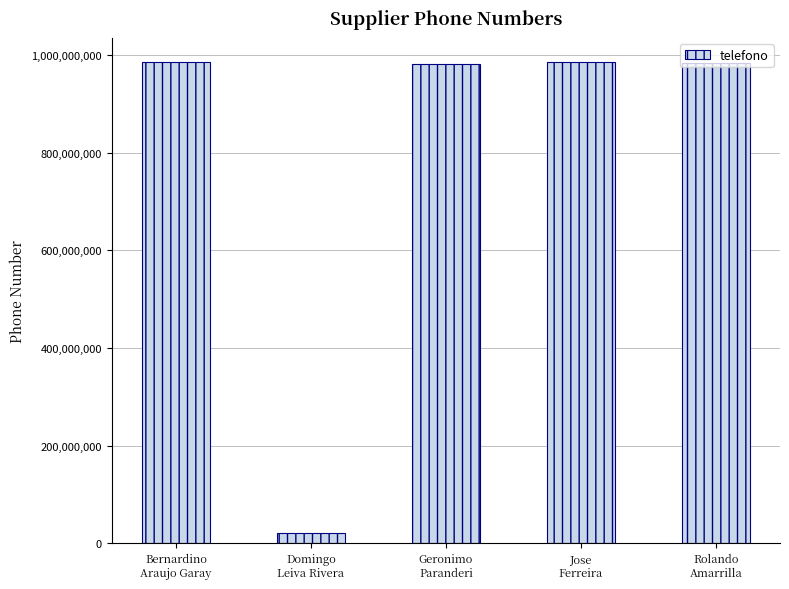

What is the difference between the second highest and second lowest values?

2947123